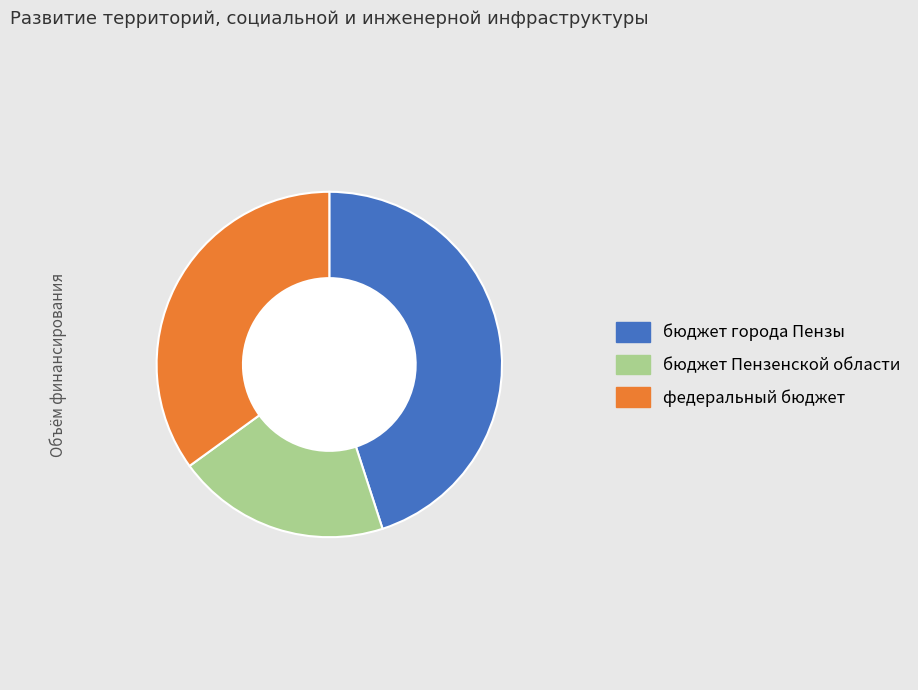

Is it true that бюджет Пензенской области is 30% of the pie?

False